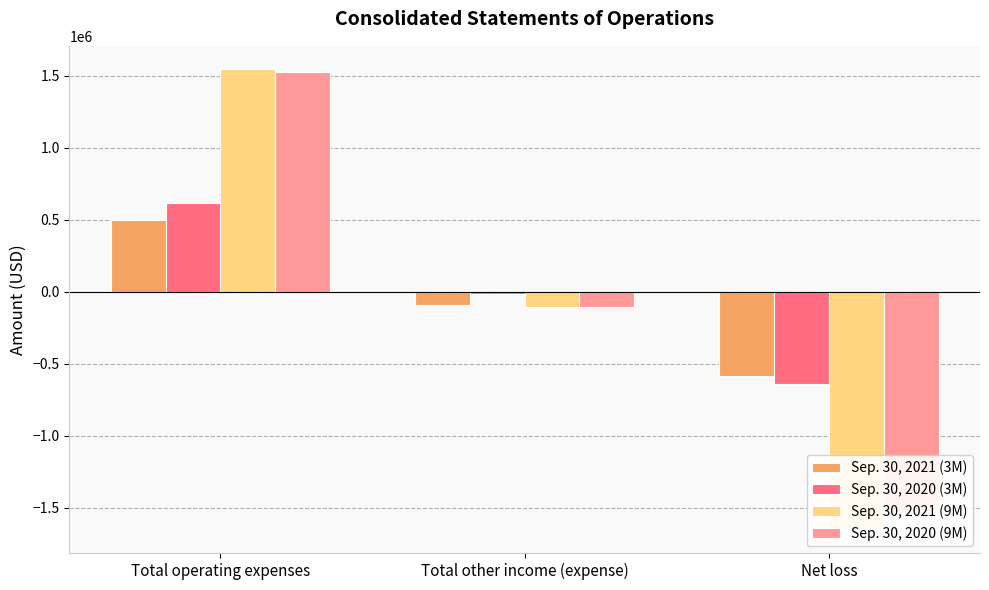

Which series has the largest range (max minus min)?

Sep. 30, 2021 (9M)